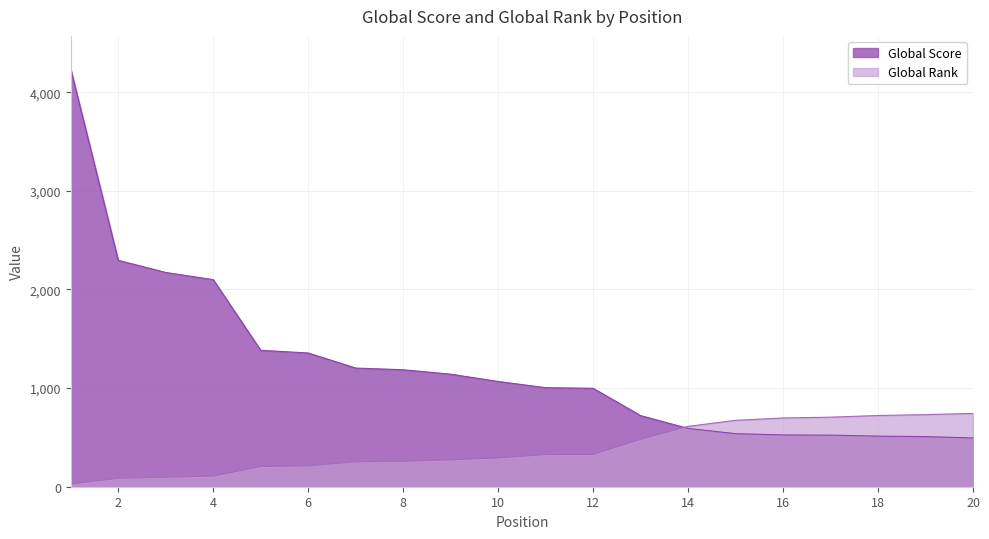

Which series ends up on top after the final intersection of Global Score and Global Rank?

Global Rank